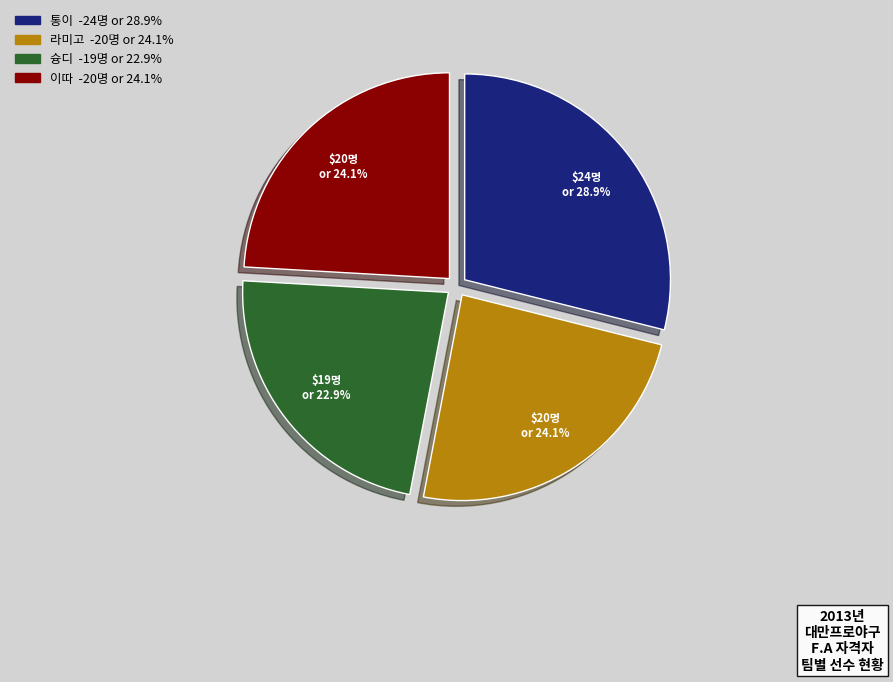

Is there a majority slice in this chart?

No